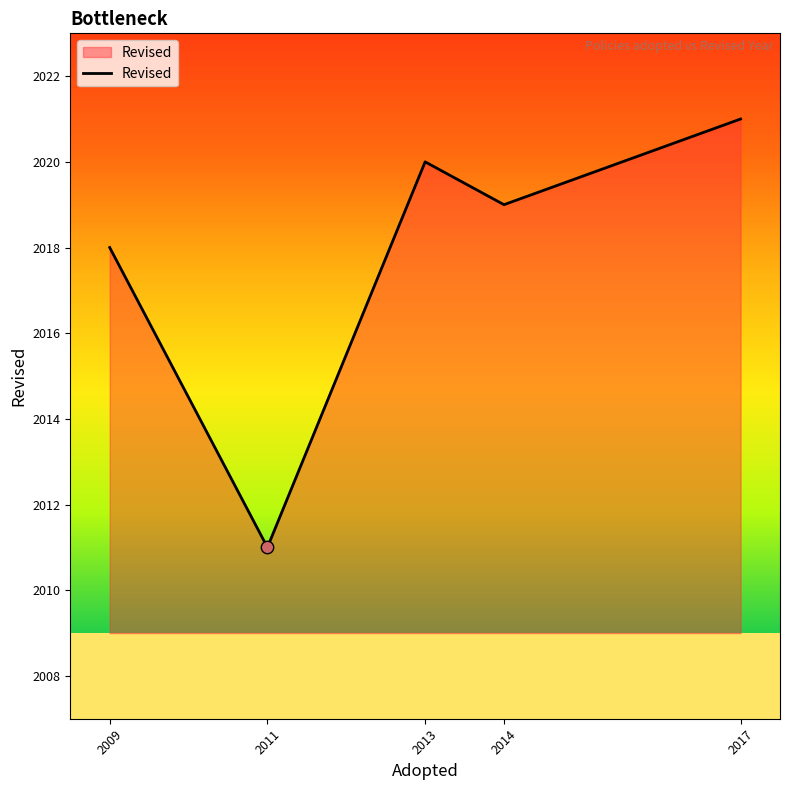

What is the change in value from 2013 to 2014?

-1